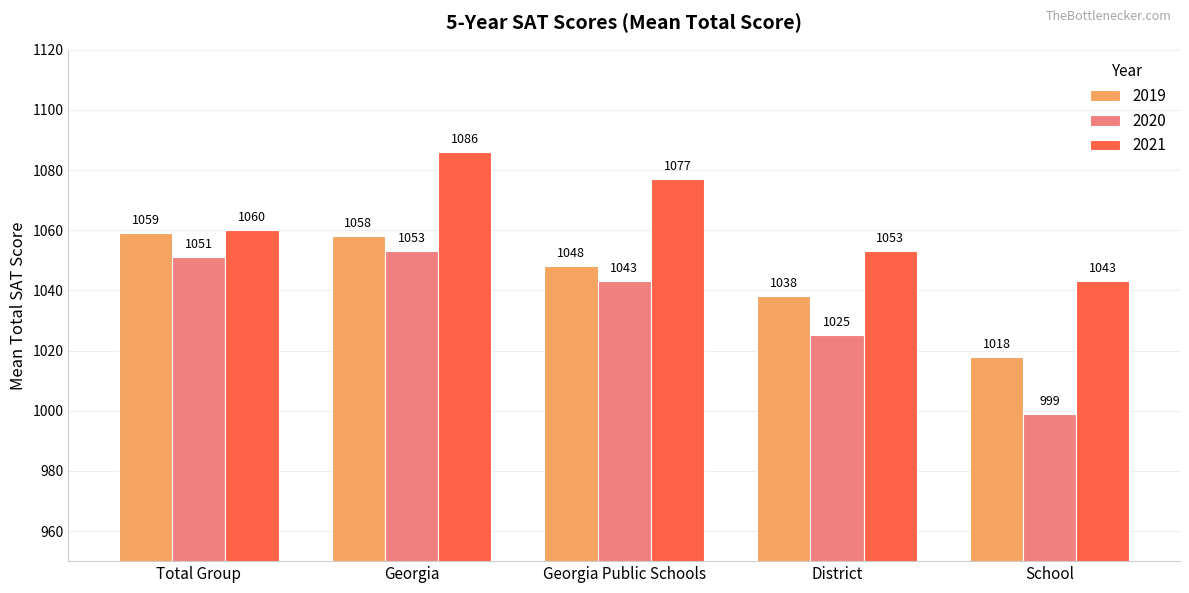

The value of 2020 at District is 319. True or false?

False